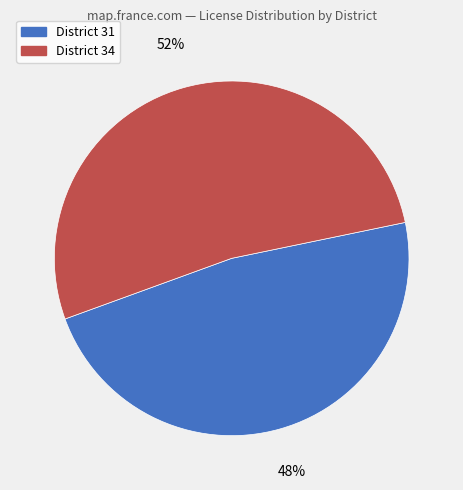

Is the sum of District 34 and District 31 greater than half?

Yes